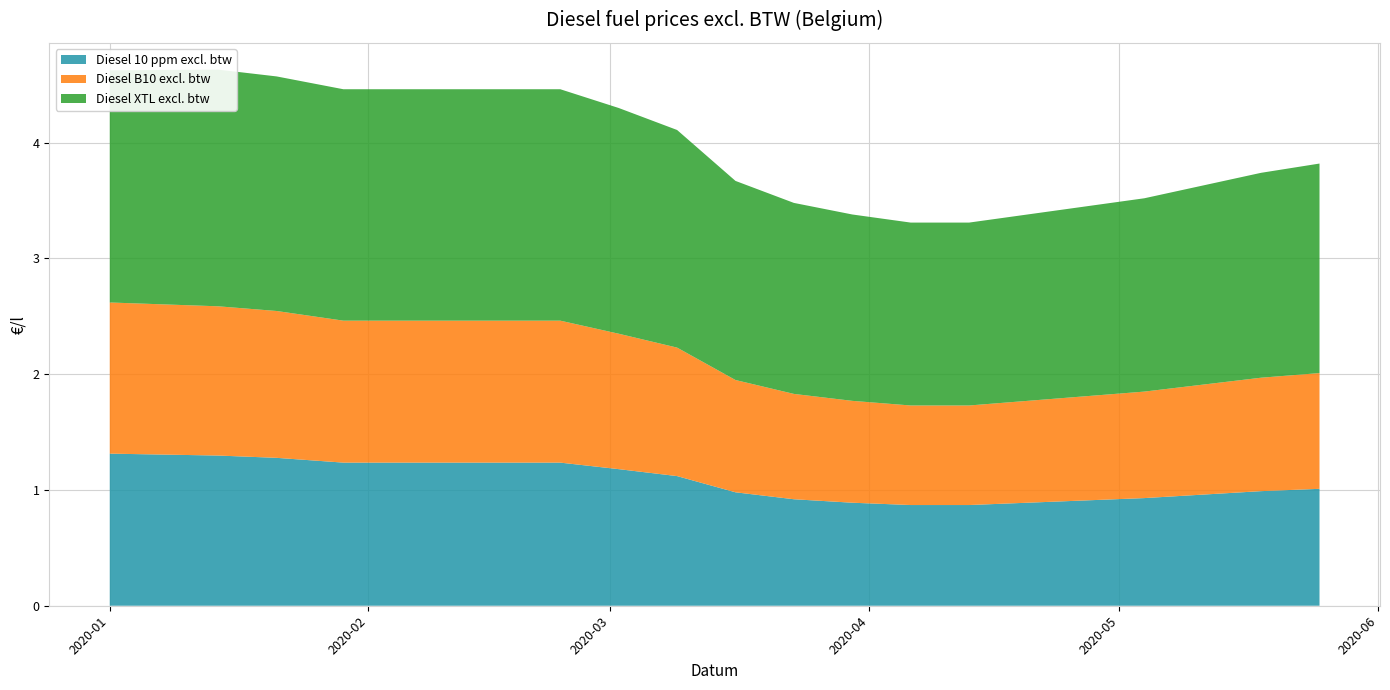

Reading left to right, what are all the values shown in this chart?

Diesel 10 ppm excl. btw: 2020-01-01=1.3	2020-01-14=1.3	2020-01-21=1.3	2020-01-29=1.2	2020-02-01=1.2	2020-02-10=1.2	2020-02-17=1.2	2020-02-24=1.2	2020-03-02=1.2	2020-03-09=1.1	2020-03-16=1.0	2020-03-23=0.9	2020-03-30=0.9	2020-04-06=0.9	2020-04-13=0.9	2020-04-20=0.9	2020-04-27=0.9	2020-05-04=0.9	2020-05-11=1.0	2020-05-18=1.0	2020-05-25=1.0
Diesel B10 excl. btw: 2020-01-01=1.3	2020-01-14=1.3	2020-01-21=1.3	2020-01-29=1.2	2020-02-01=1.2	2020-02-10=1.2	2020-02-17=1.2	2020-02-24=1.2	2020-03-02=1.2	2020-03-09=1.1	2020-03-16=1.0	2020-03-23=0.9	2020-03-30=0.9	2020-04-06=0.9	2020-04-13=0.9	2020-04-20=0.9	2020-04-27=0.9	2020-05-04=0.9	2020-05-11=0.9	2020-05-18=1.0	2020-05-25=1.0
Diesel XTL excl. btw: 2020-01-01=2.0	2020-01-14=2.0	2020-01-21=2.0	2020-01-29=2.0	2020-02-01=2.0	2020-02-10=2.0	2020-02-17=2.0	2020-02-24=2.0	2020-03-02=1.9	2020-03-09=1.9	2020-03-16=1.7	2020-03-23=1.6	2020-03-30=1.6	2020-04-06=1.6	2020-04-13=1.6	2020-04-20=1.6	2020-04-27=1.6	2020-05-04=1.7	2020-05-11=1.7	2020-05-18=1.8	2020-05-25=1.8